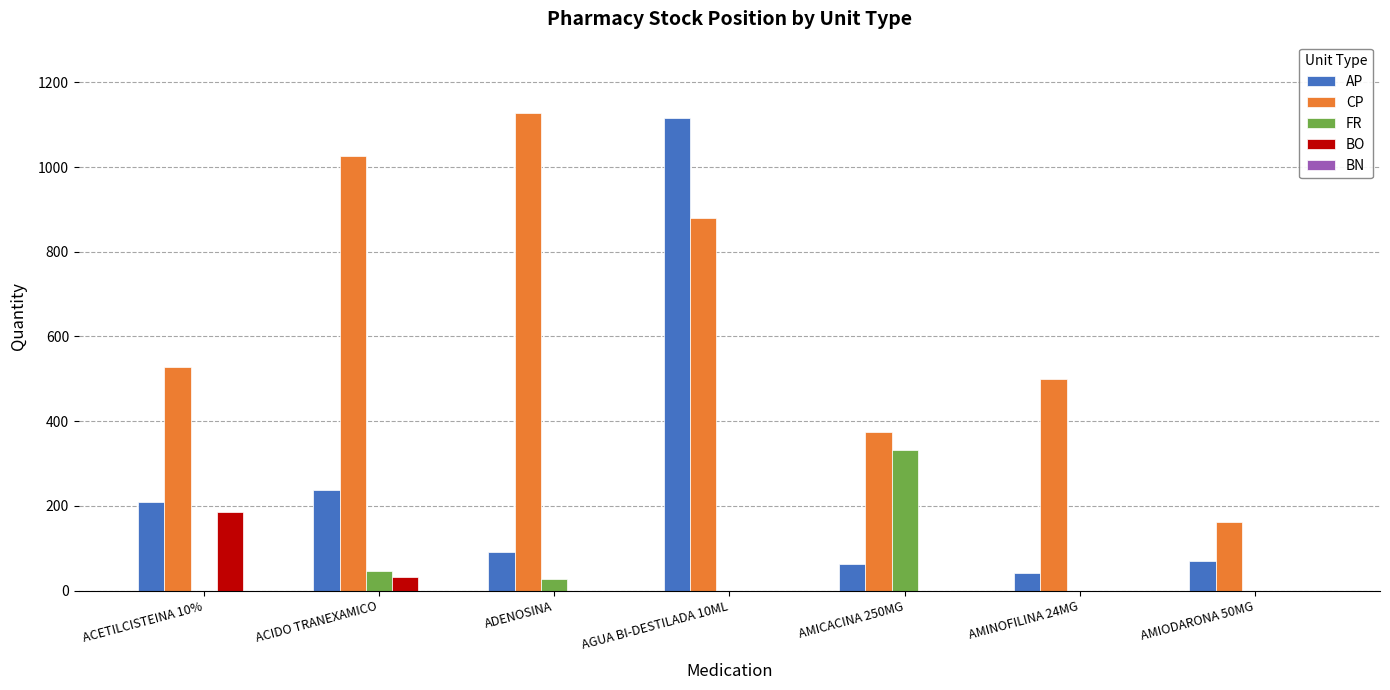

Between ACETILCISTEINA 10% and AGUA BI-DESTILADA 10ML, which series saw the biggest shift?

AP